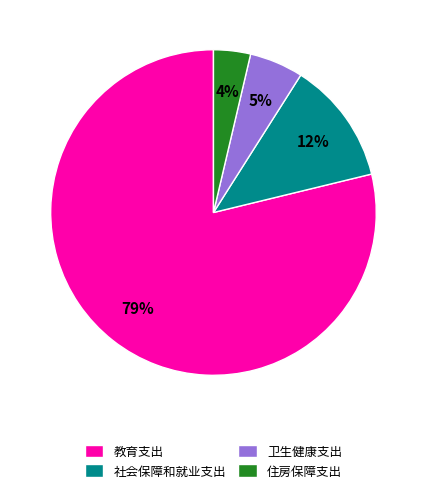

To the nearest percent, what is the average slice percentage?

25%